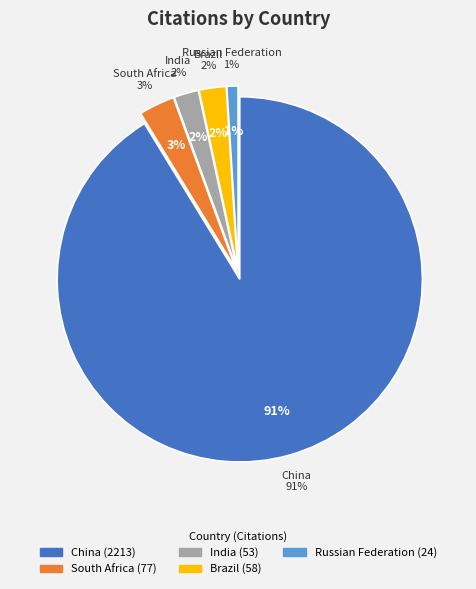

How many slices are in this pie chart?

5